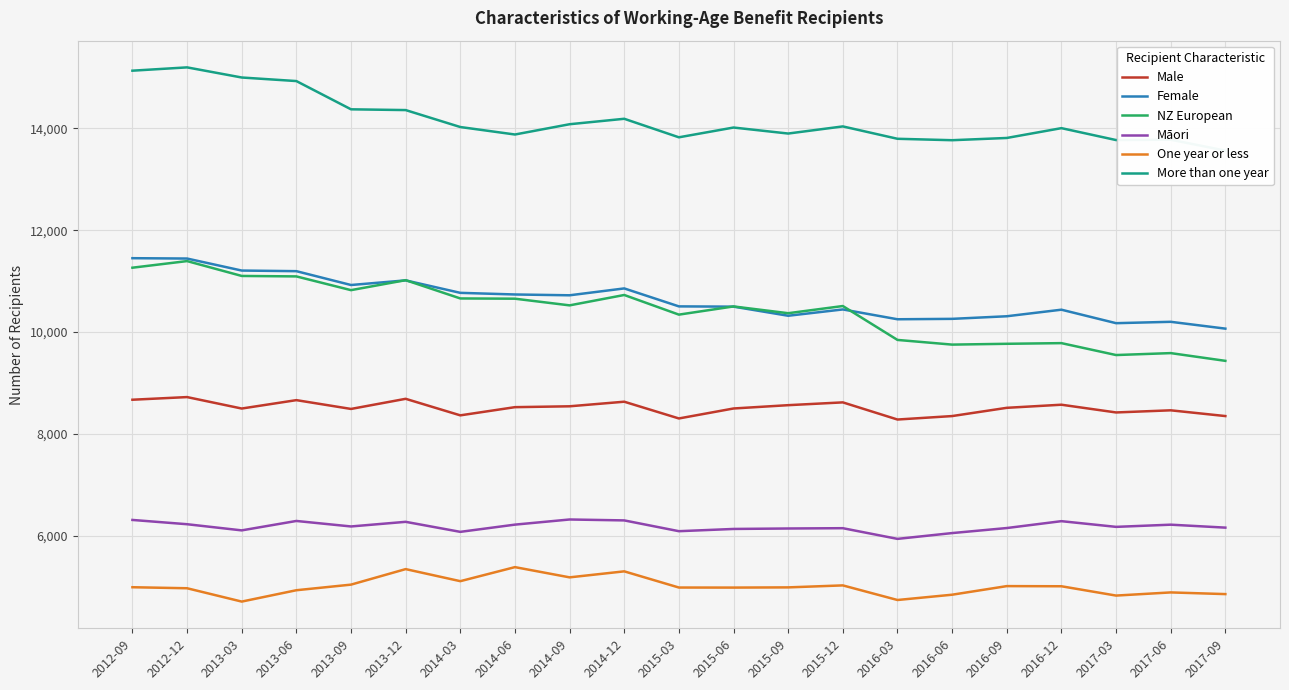

True or false: NZ European has a value of 15439 at 2014-09.

False